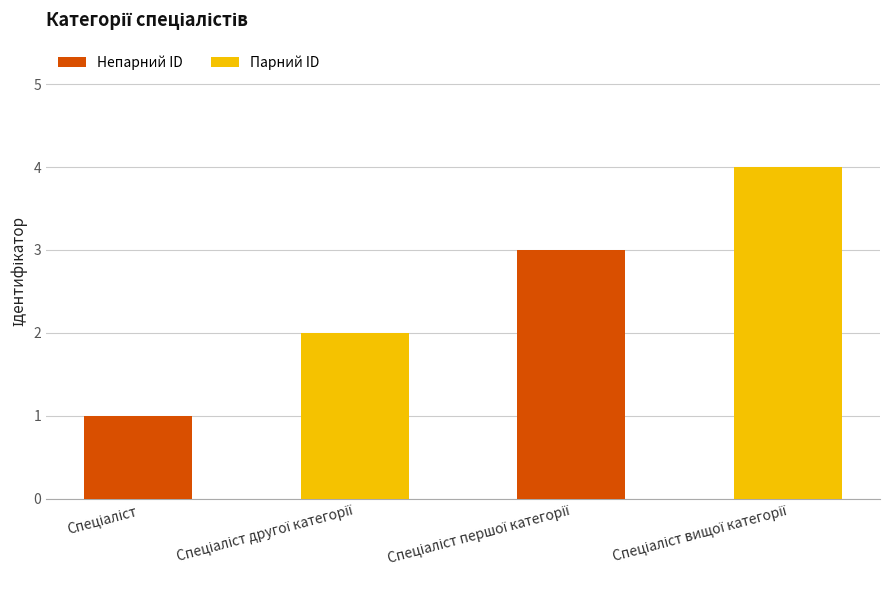

What is the sum of all values?

10